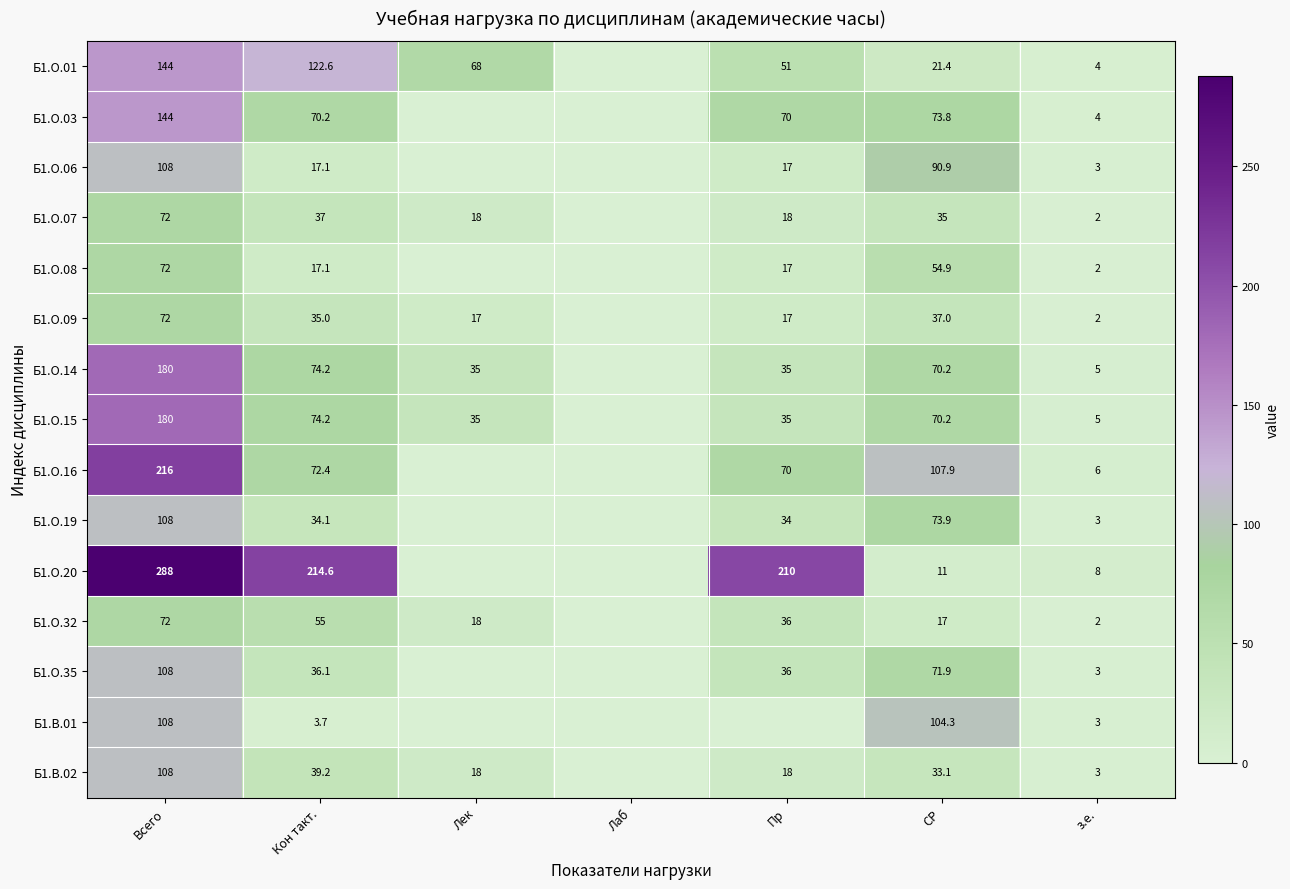

Is the value of Б1.О.35 at Всего greater than the value of Б1.О.08 at Кон такт.?

Yes